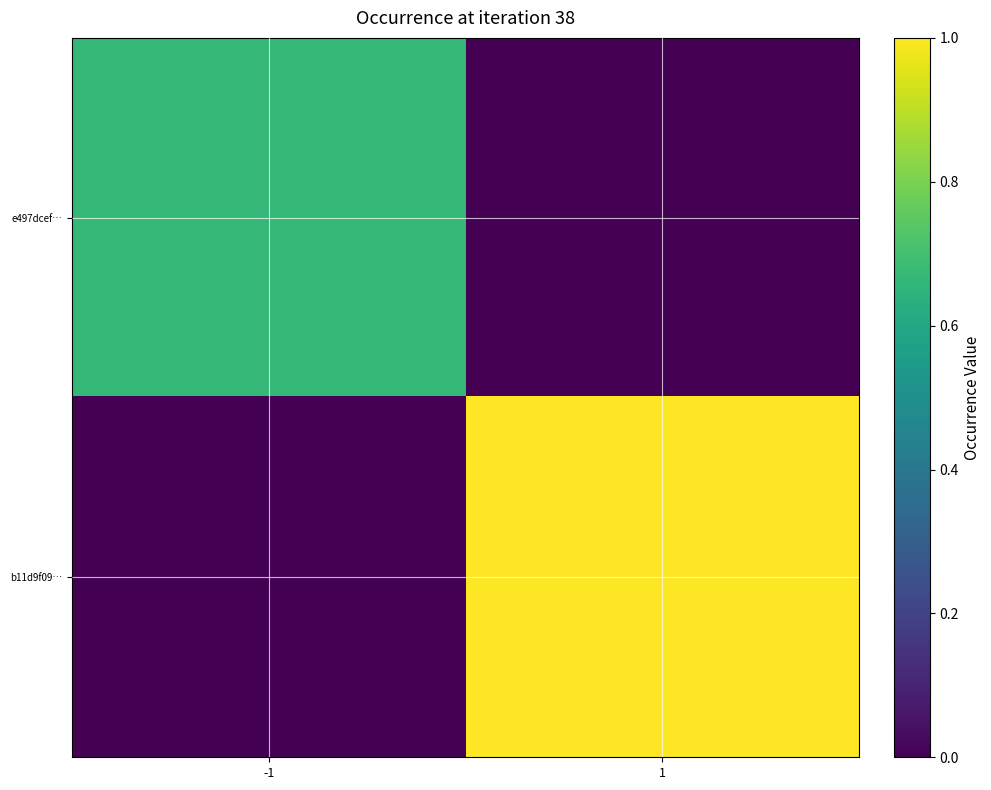

List the series in order of their overall mean, lowest first.

e497dcef…, b11d9f09…